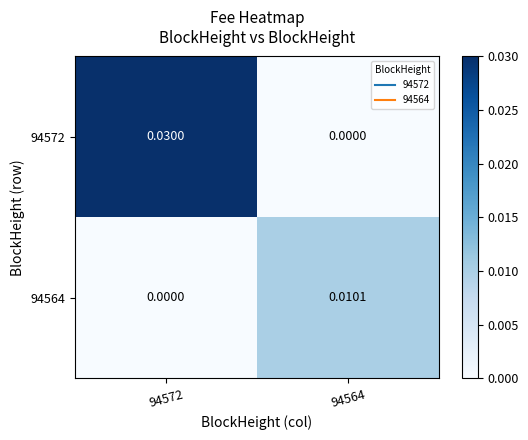

Is the value of 94564 at 94564 greater than the value of 94572 at 94572?

No